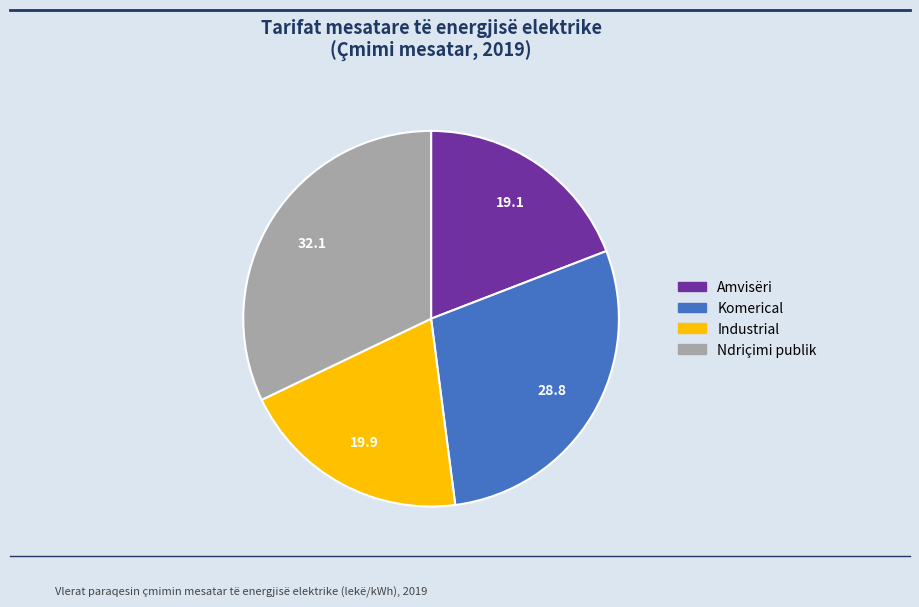

Is the sum of Ndriçimi publik and Komerical greater than half?

Yes